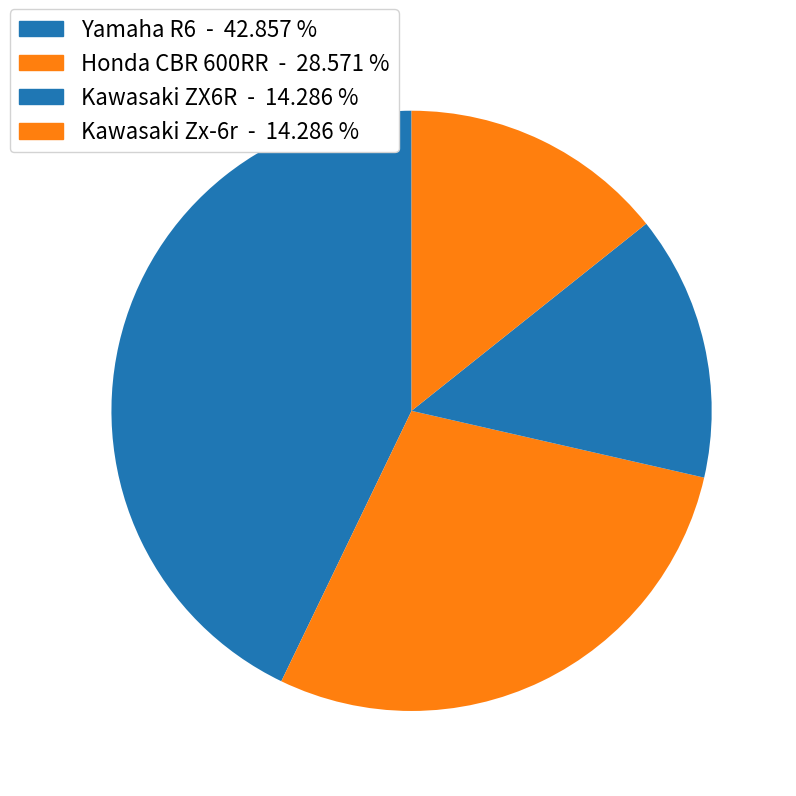

How many segments does this pie chart have?

4